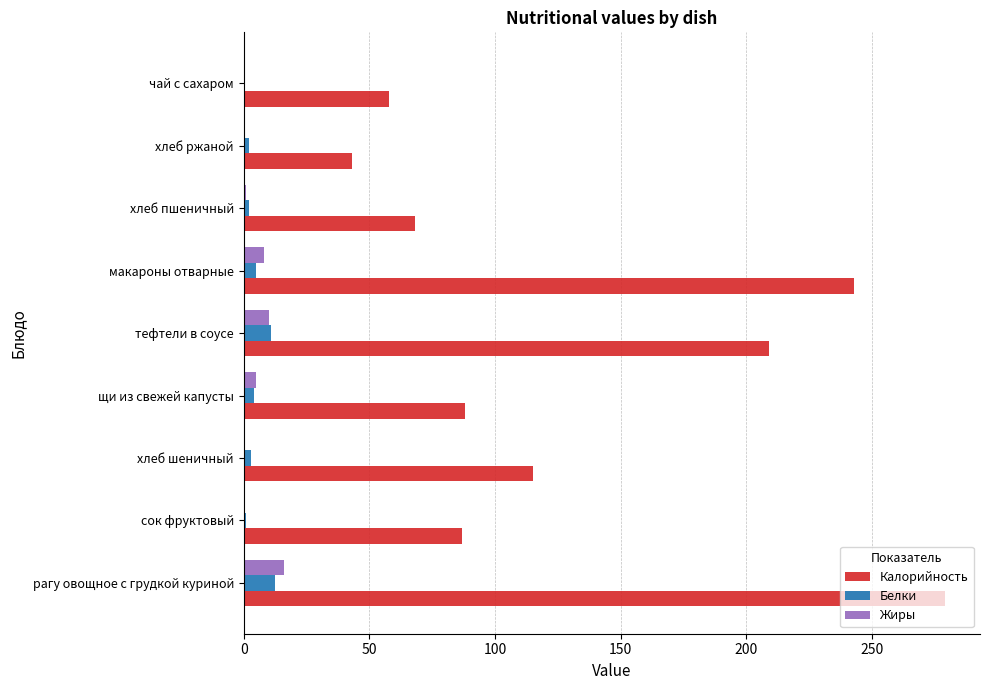

The Калорийность series shows 58.0 at чай с сахаром. True or false?

True